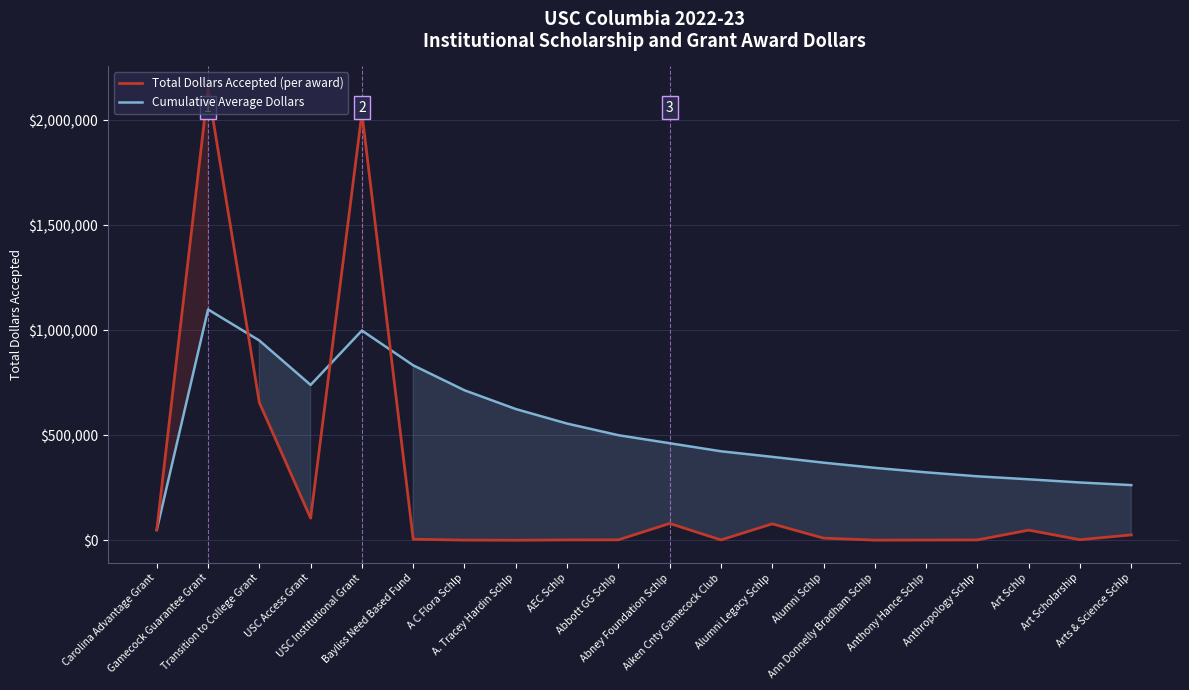

The value of Cumulative Average Dollars at Carolina Advantage Grant is 80104.3. True or false?

False